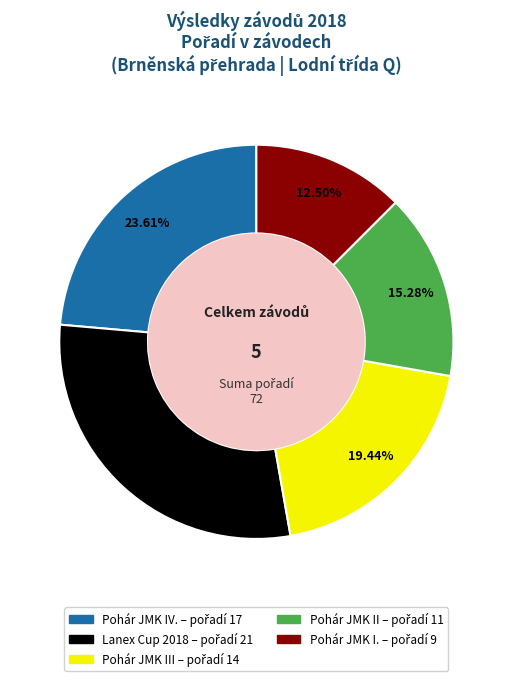

Does any single category account for the majority?

No